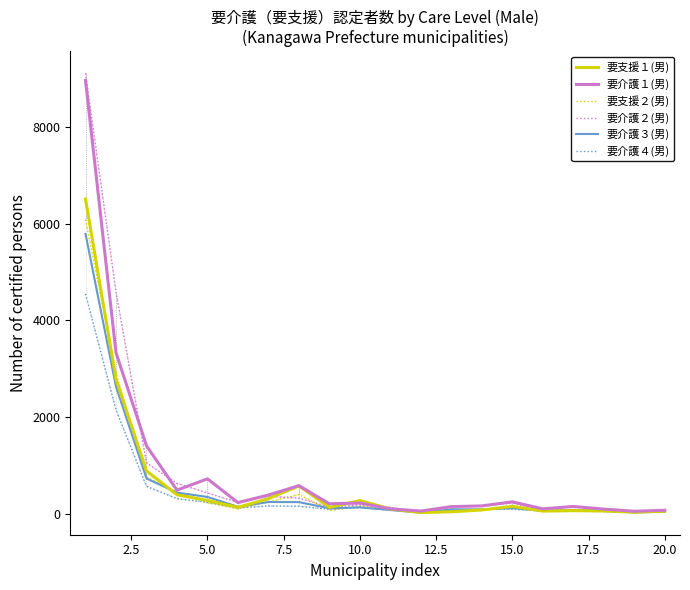

Which series has the widest spread of values?

要介護２(男)